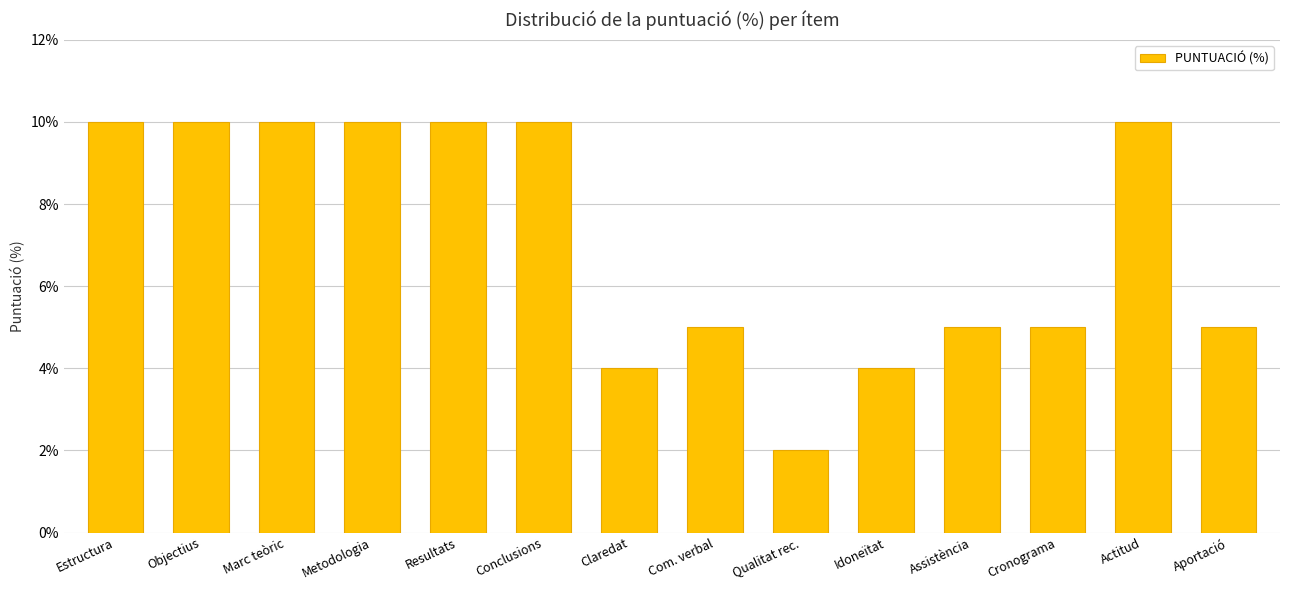

How many values are between 5 and 10?

11